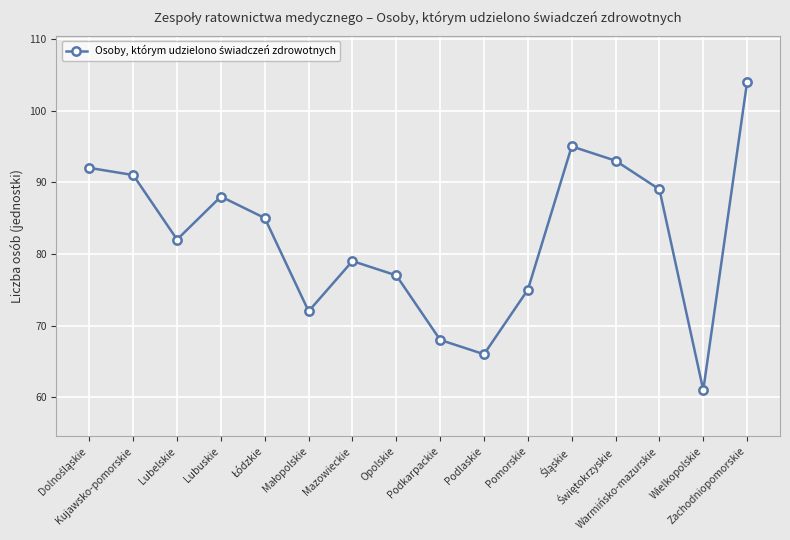

Between Lubelskie and Wielkopolskie, which is larger?

Lubelskie